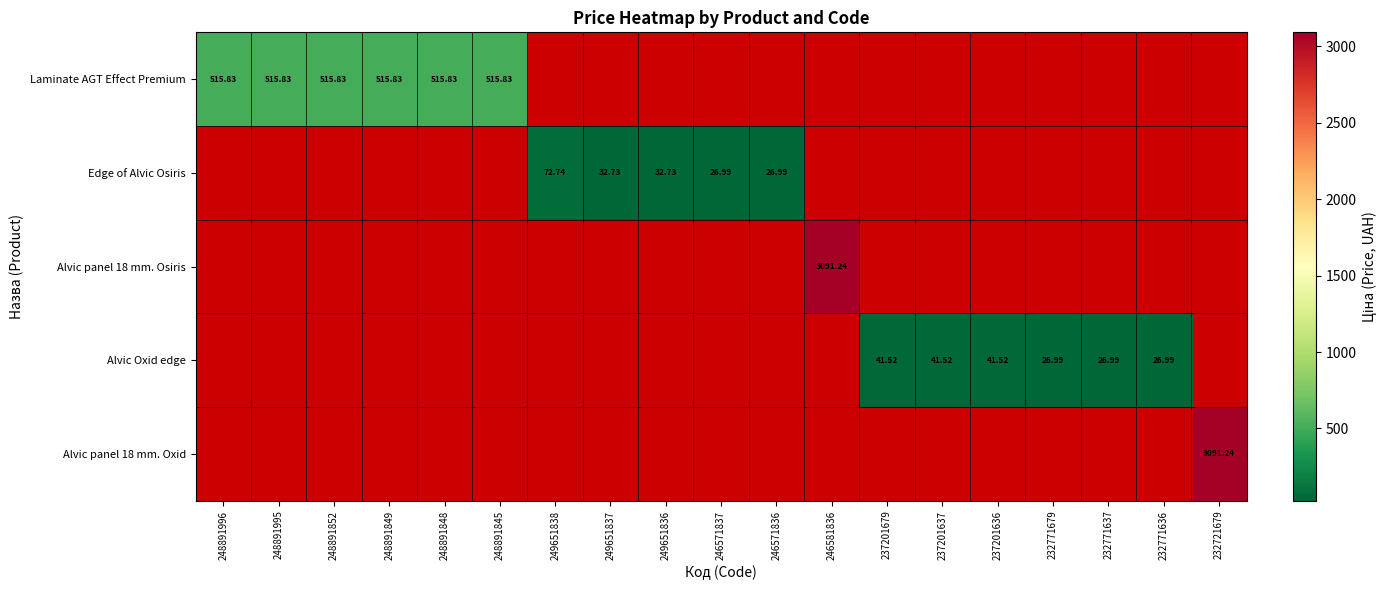

How many data points does each series have?

19